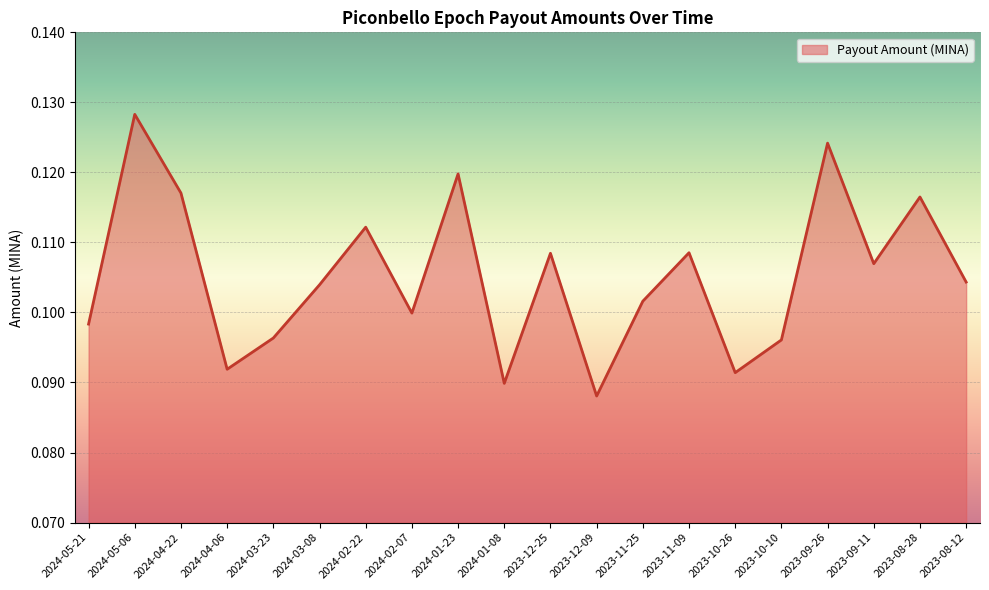

What position from the right is 2023-09-11?

3